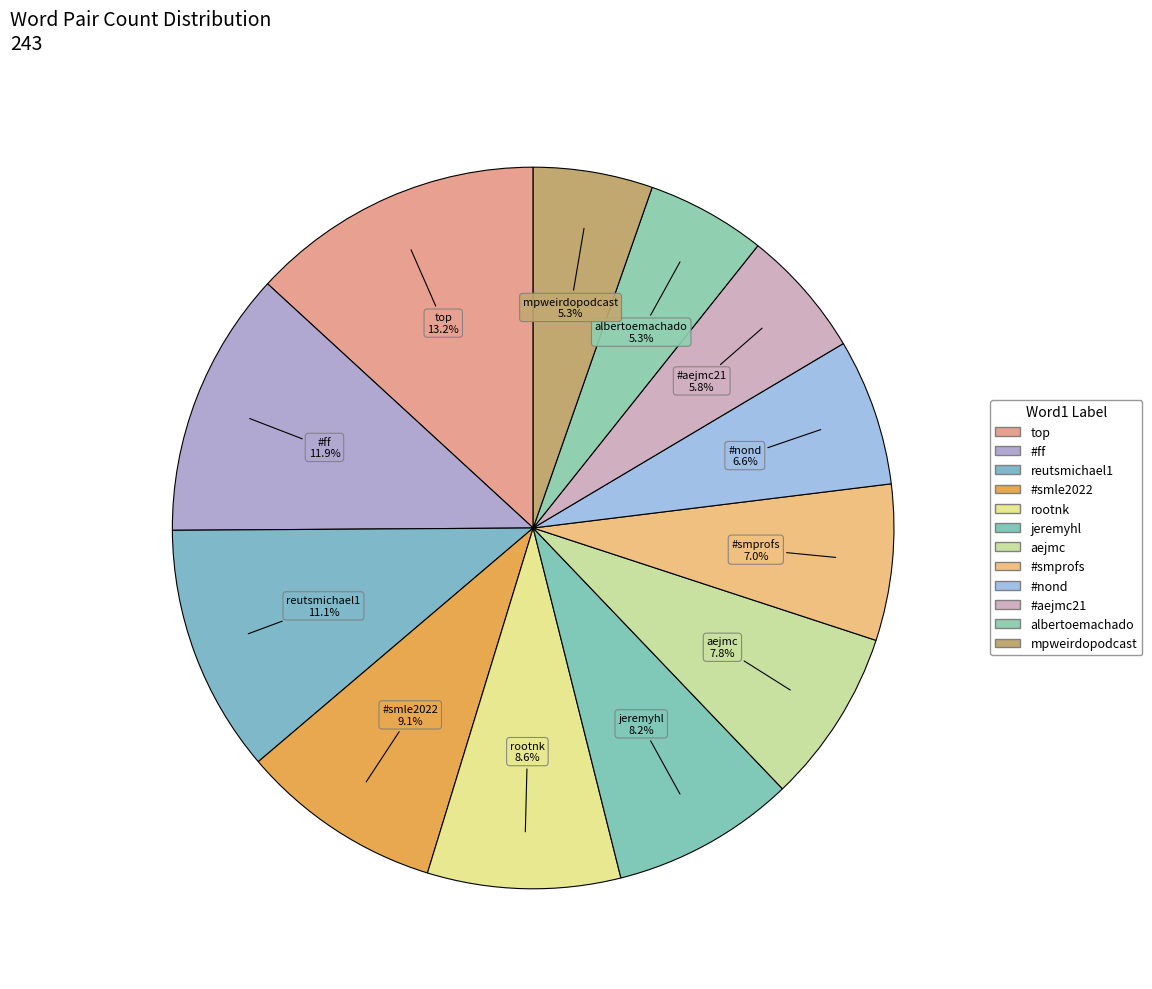

The albertoemachado slice represents 5% of the pie. True or false?

True